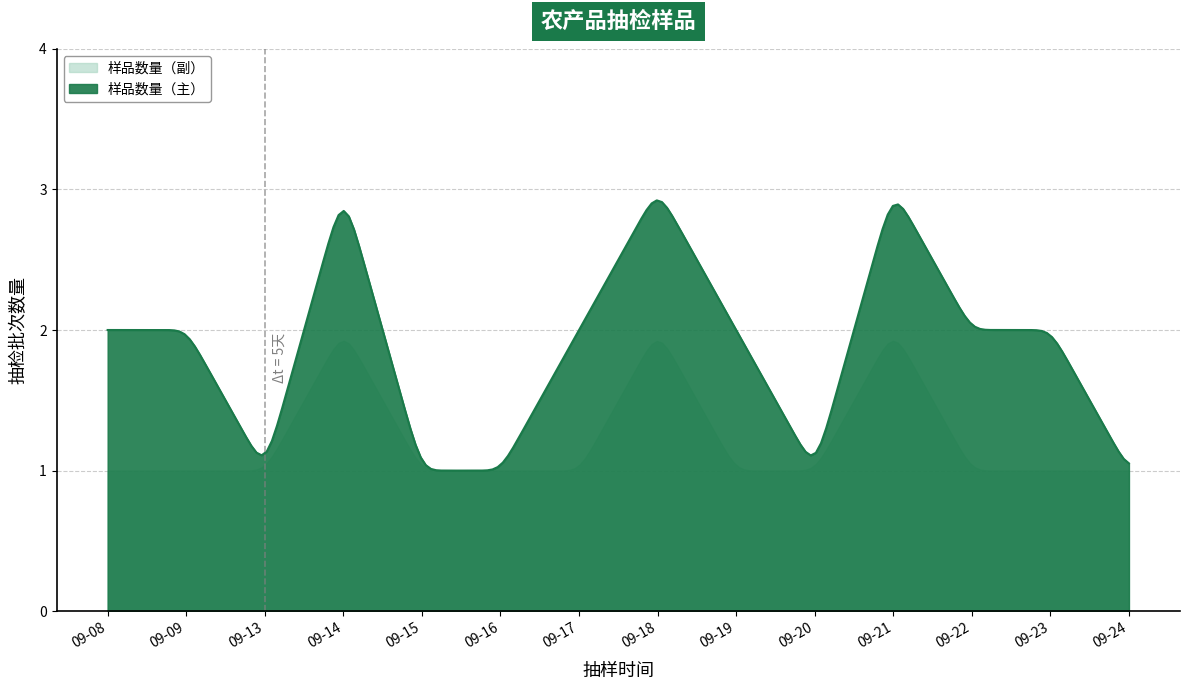

Does the chart have visible grid lines?

Yes